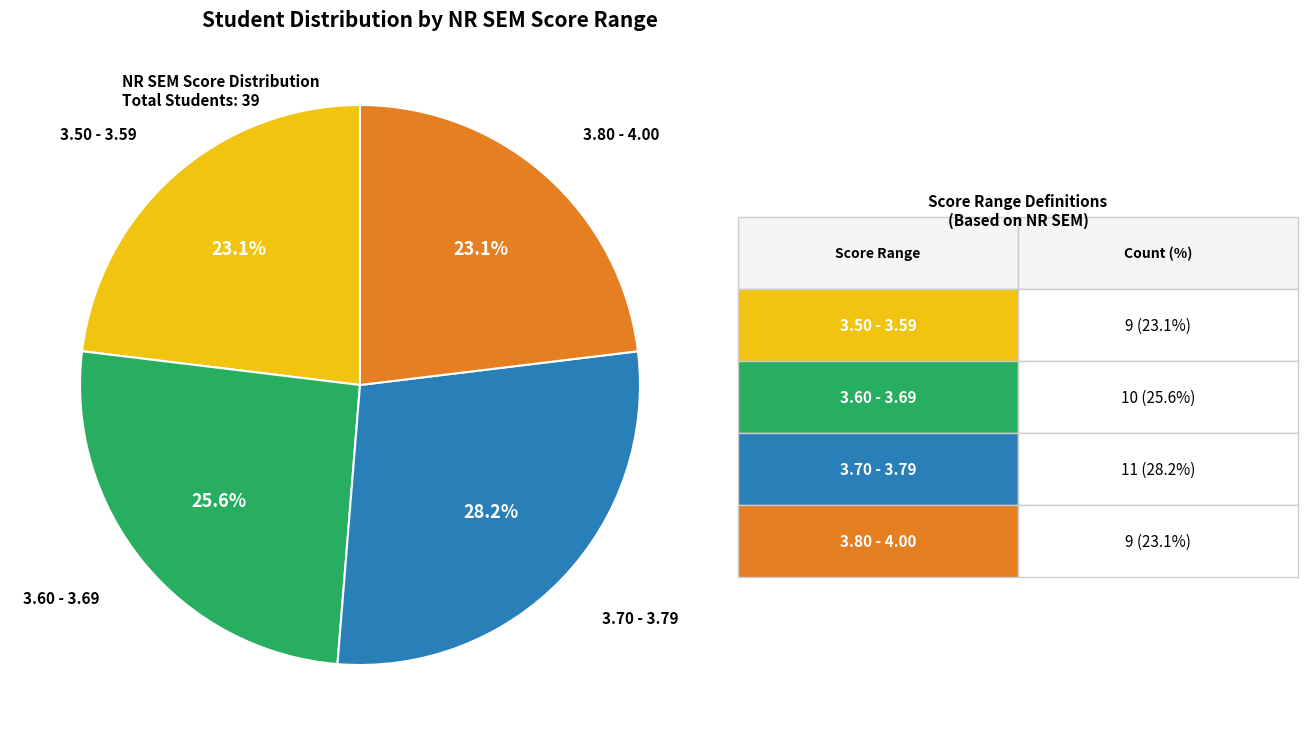

Count the number of slices in the pie.

4